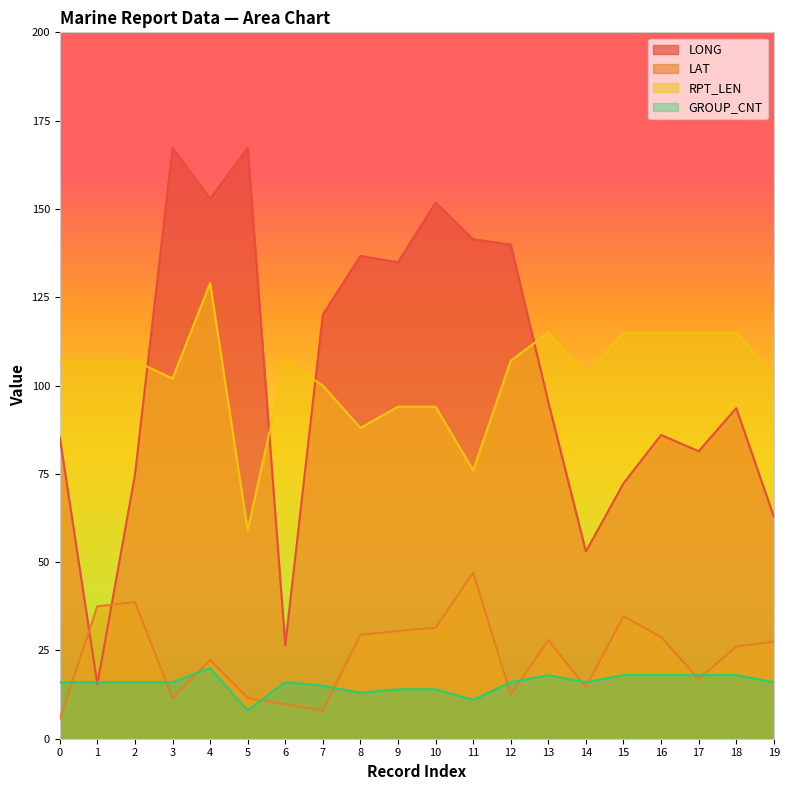

What is the value of the LONG point at the 1st from the left?

85.3